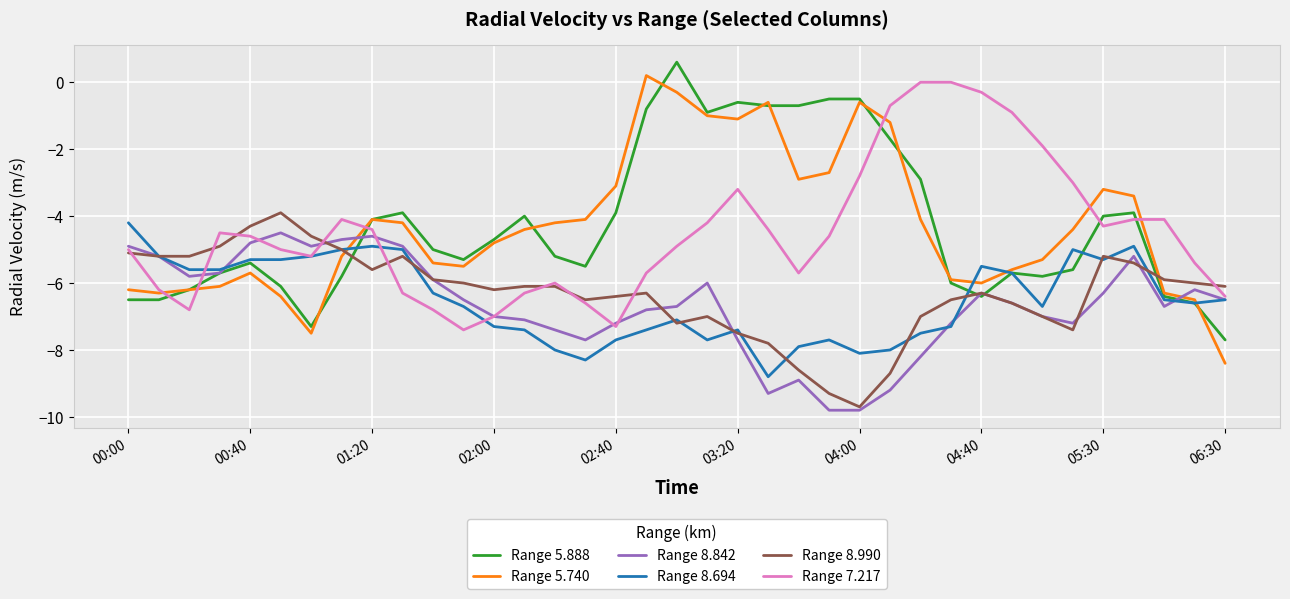

Is this an area chart (filled region under the line)?

No